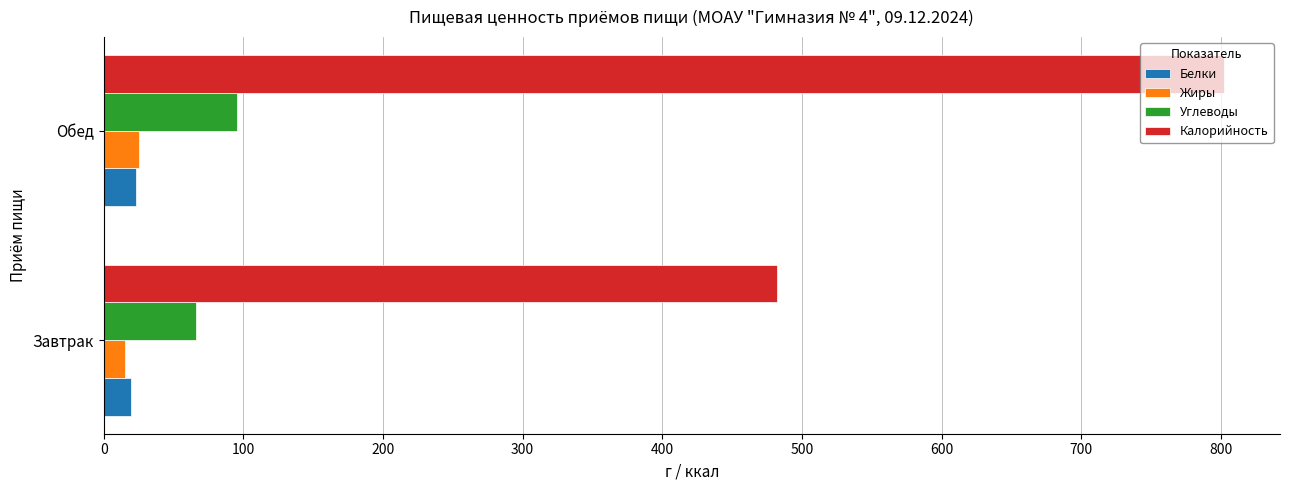

Which series changed the most between Завтрак and Обед?

Калорийность